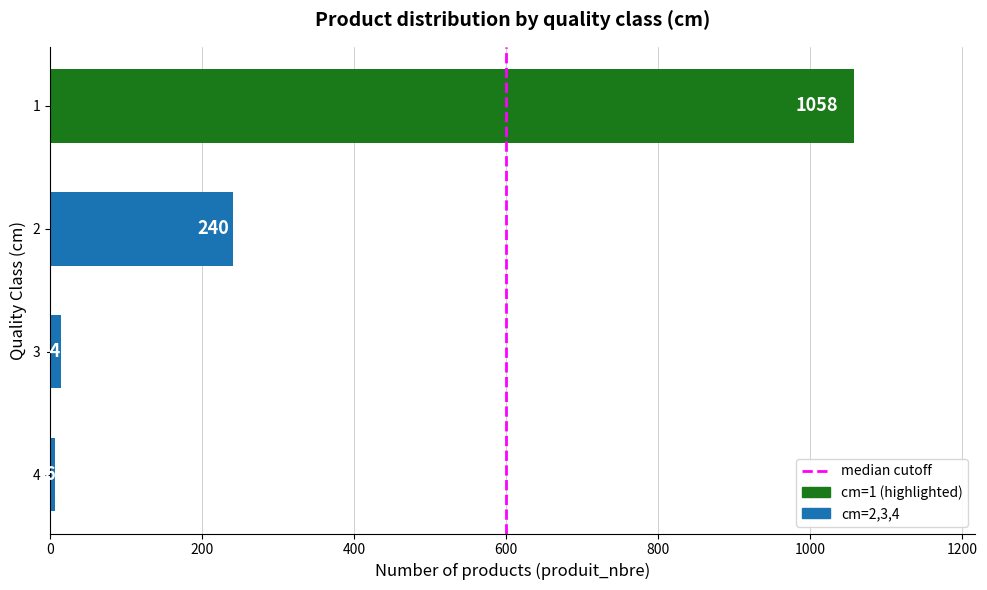

The chart shows a value of 240 at 2. True or false?

True